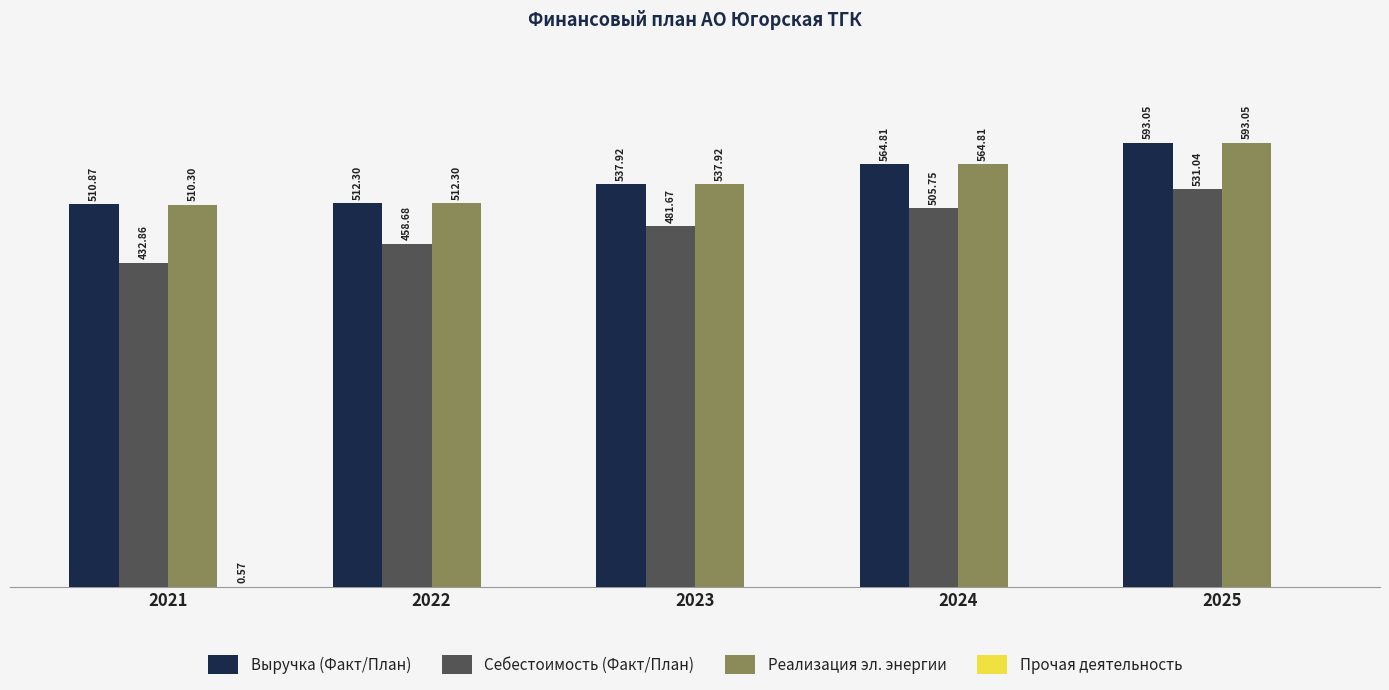

Which series has the largest total across all categories?

Выручка (Факт/План)